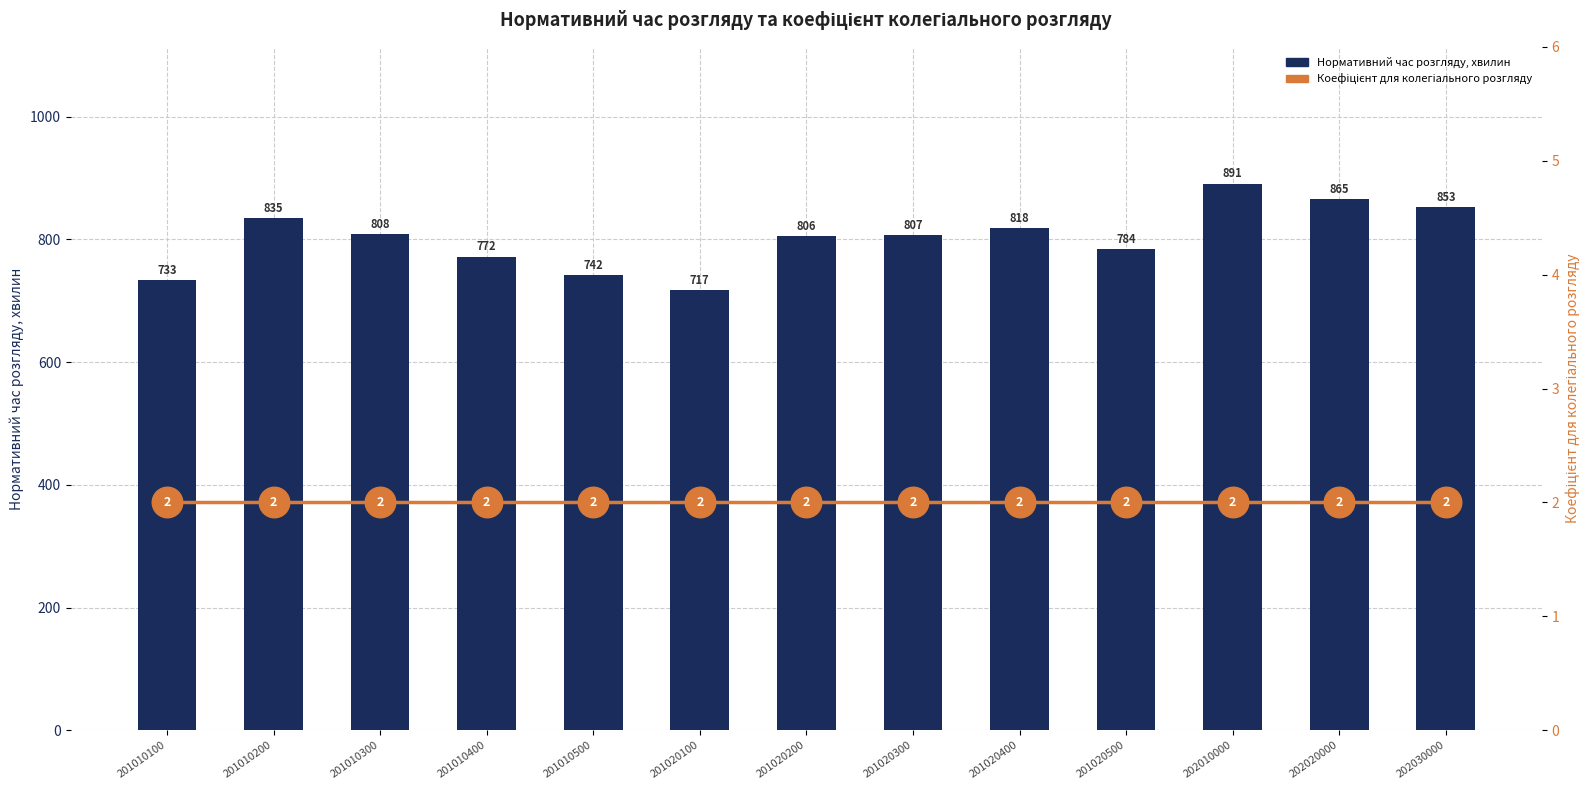

Which series has the largest total across all categories?

Нормативний час розгляду, хвилин